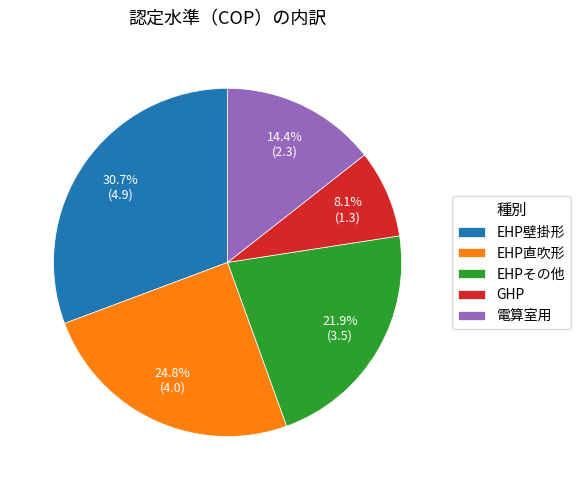

To the nearest percent, what is the average slice percentage?

20%